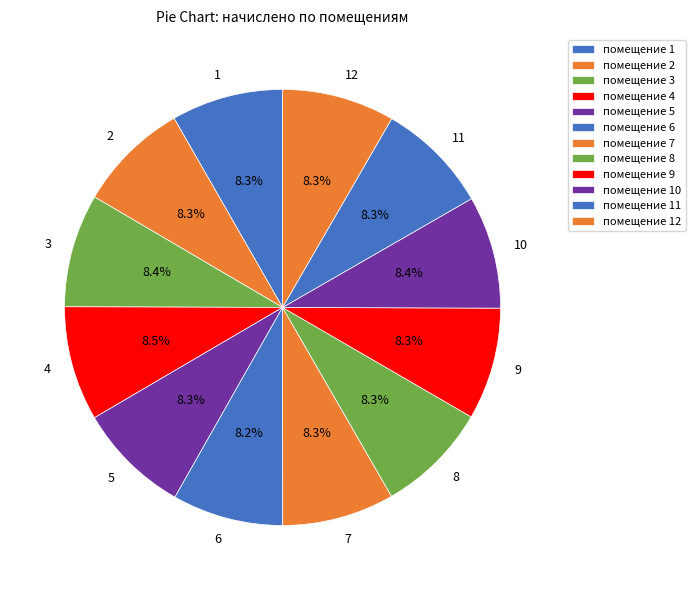

What percentage do 12 and 3 together represent?

16.7%